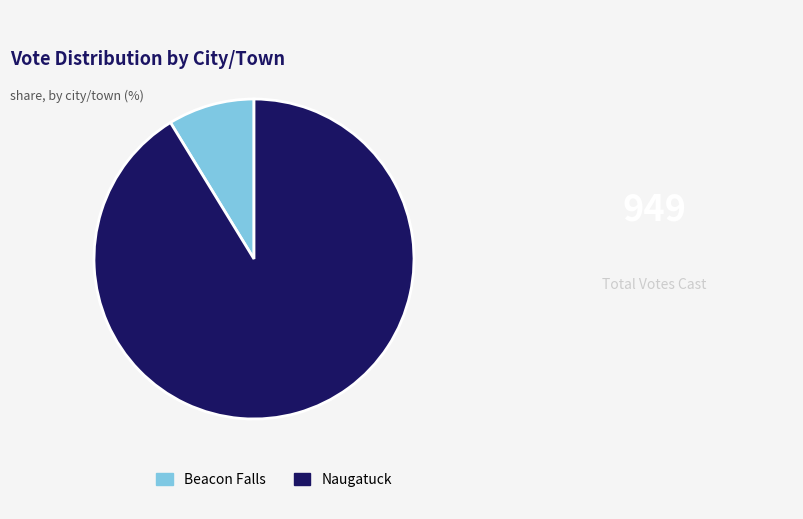

Which category has the smallest portion of the pie?

Beacon Falls